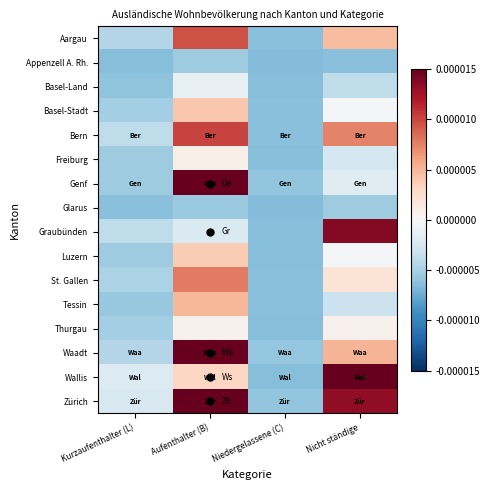

Reading right to left, transcribe all the data shown in this chart.

Aargau: Nicht ständige=0.0	Niedergelassene (C)=-0.0	Aufenthalter (B)=0.0	Kurzaufenthalter (L)=-0.0
Appenzell A. Rh.: Nicht ständige=-0.0	Niedergelassene (C)=-0.0	Aufenthalter (B)=-0.0	Kurzaufenthalter (L)=-0.0
Basel-Land: Nicht ständige=-0.0	Niedergelassene (C)=-0.0	Aufenthalter (B)=-0.0	Kurzaufenthalter (L)=-0.0
Basel-Stadt: Nicht ständige=-0.0	Niedergelassene (C)=-0.0	Aufenthalter (B)=0.0	Kurzaufenthalter (L)=-0.0
Bern: Nicht ständige=0.0	Niedergelassene (C)=-0.0	Aufenthalter (B)=0.0	Kurzaufenthalter (L)=-0.0
Freiburg: Nicht ständige=-0.0	Niedergelassene (C)=-0.0	Aufenthalter (B)=0.0	Kurzaufenthalter (L)=-0.0
Genf: Nicht ständige=-0.0	Niedergelassene (C)=-0.0	Aufenthalter (B)=0.0	Kurzaufenthalter (L)=-0.0
Glarus: Nicht ständige=-0.0	Niedergelassene (C)=-0.0	Aufenthalter (B)=-0.0	Kurzaufenthalter (L)=-0.0
Graubünden: Nicht ständige=0.0	Niedergelassene (C)=-0.0	Aufenthalter (B)=-0.0	Kurzaufenthalter (L)=-0.0
Luzern: Nicht ständige=-0.0	Niedergelassene (C)=-0.0	Aufenthalter (B)=0.0	Kurzaufenthalter (L)=-0.0
St. Gallen: Nicht ständige=0.0	Niedergelassene (C)=-0.0	Aufenthalter (B)=0.0	Kurzaufenthalter (L)=-0.0
Tessin: Nicht ständige=-0.0	Niedergelassene (C)=-0.0	Aufenthalter (B)=0.0	Kurzaufenthalter (L)=-0.0
Thurgau: Nicht ständige=0.0	Niedergelassene (C)=-0.0	Aufenthalter (B)=0.0	Kurzaufenthalter (L)=-0.0
Waadt: Nicht ständige=0.0	Niedergelassene (C)=-0.0	Aufenthalter (B)=0.0	Kurzaufenthalter (L)=-0.0
Wallis: Nicht ständige=0.0	Niedergelassene (C)=-0.0	Aufenthalter (B)=0.0	Kurzaufenthalter (L)=-0.0
Zürich: Nicht ständige=0.0	Niedergelassene (C)=-0.0	Aufenthalter (B)=0.0	Kurzaufenthalter (L)=-0.0